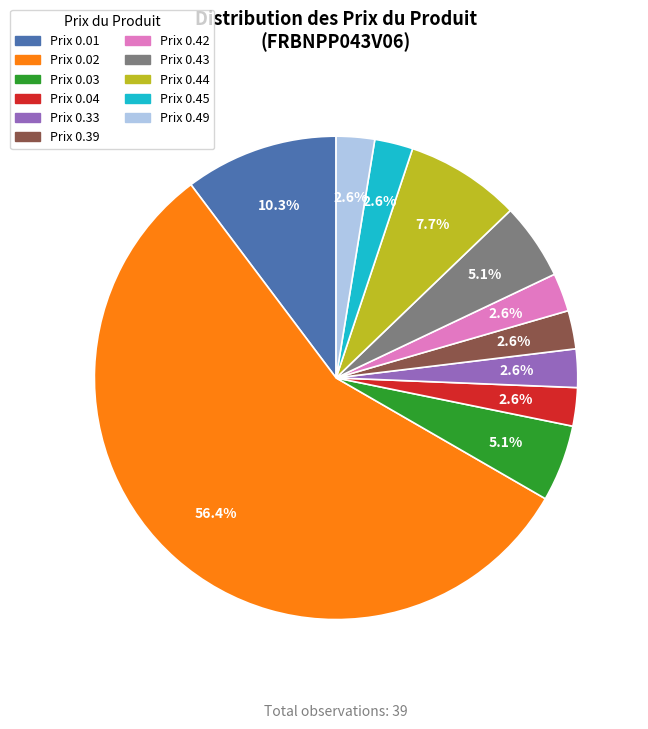

What percentage do Prix 0.44 and Prix 0.42 together represent?

10.3%